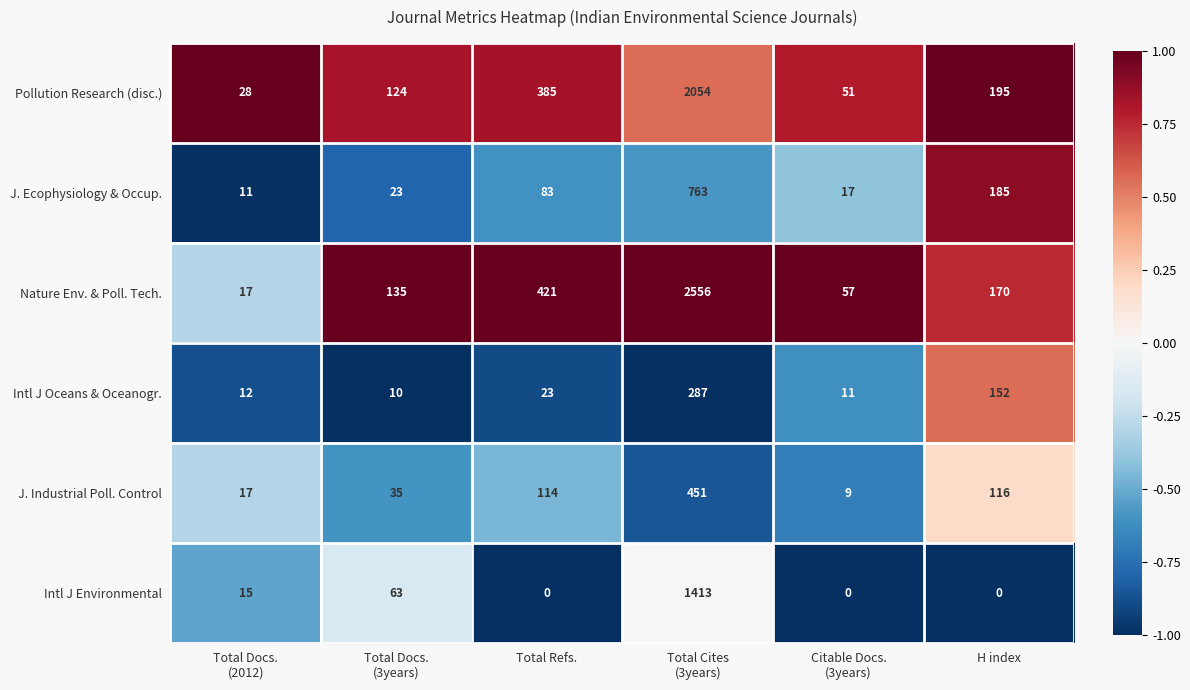

What is the average value of the Nature Env. & Poll. Tech. series?

559